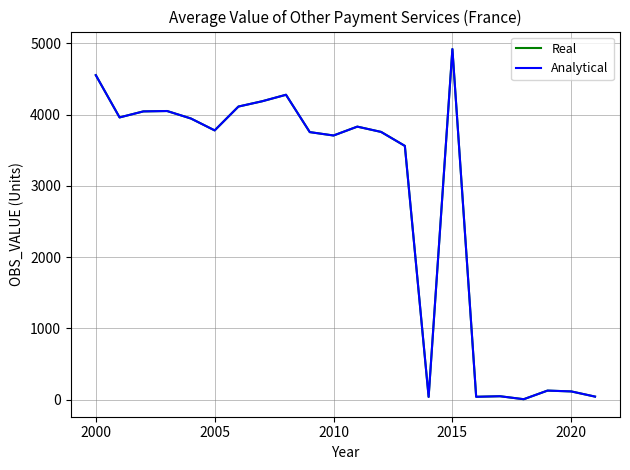

Does the chart have visible grid lines?

Yes